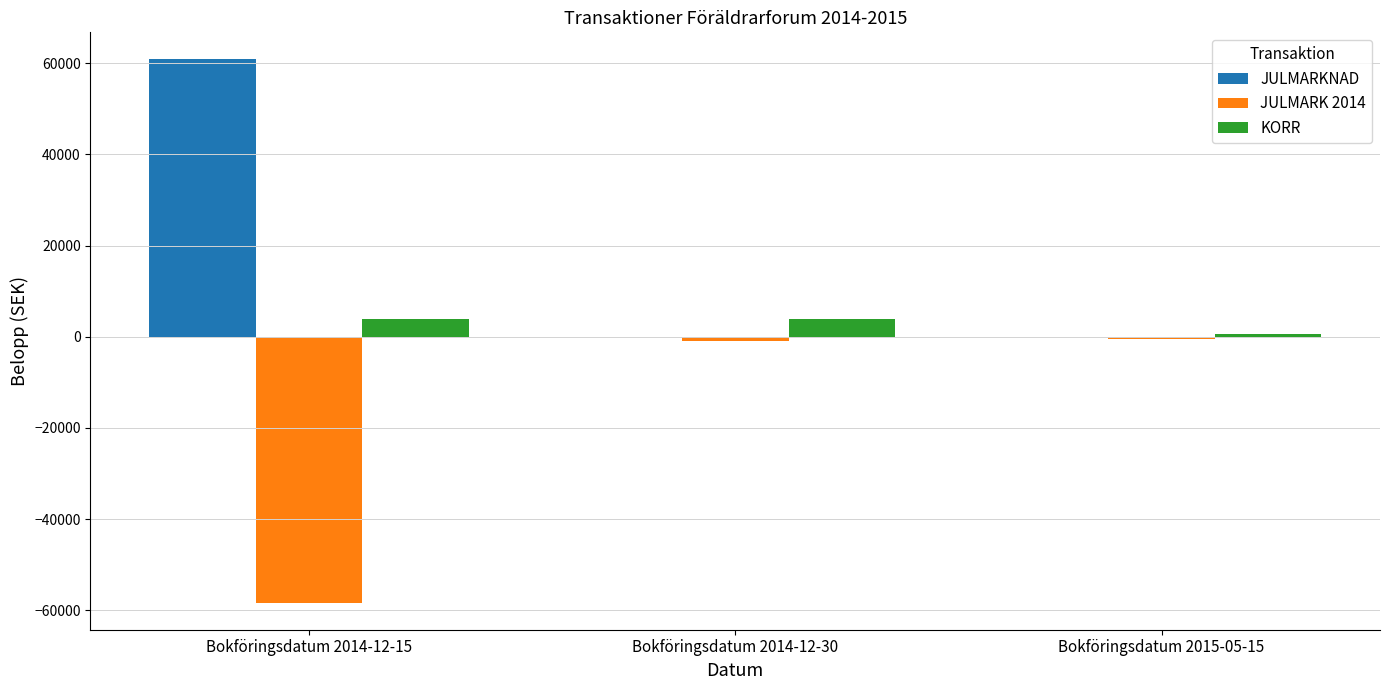

What is the greatest value displayed?

60800.0